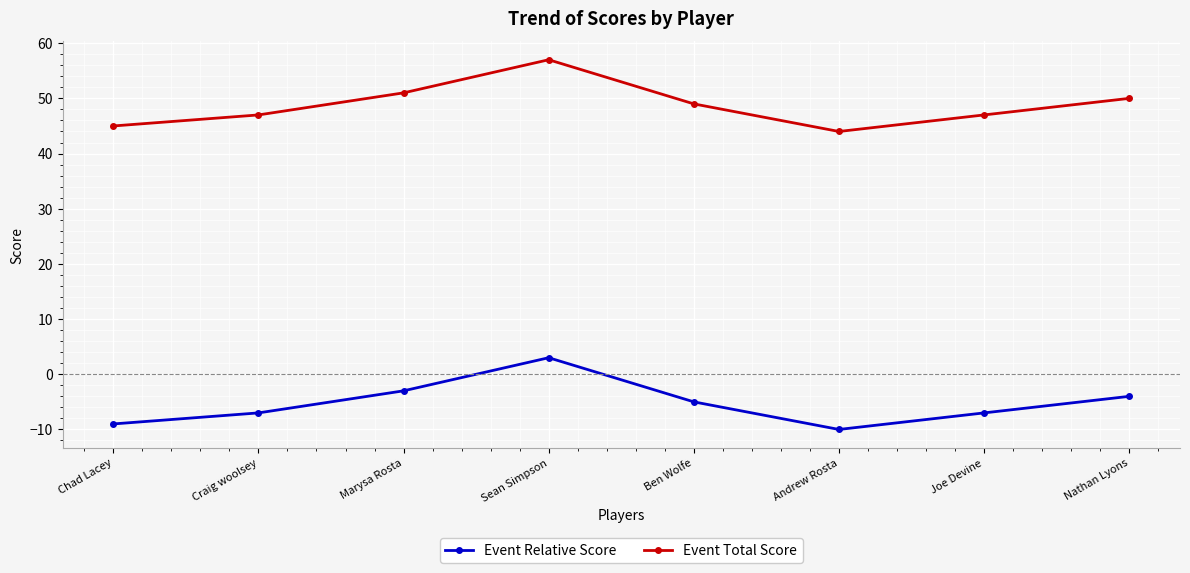

How many categories are shown in the chart?

8